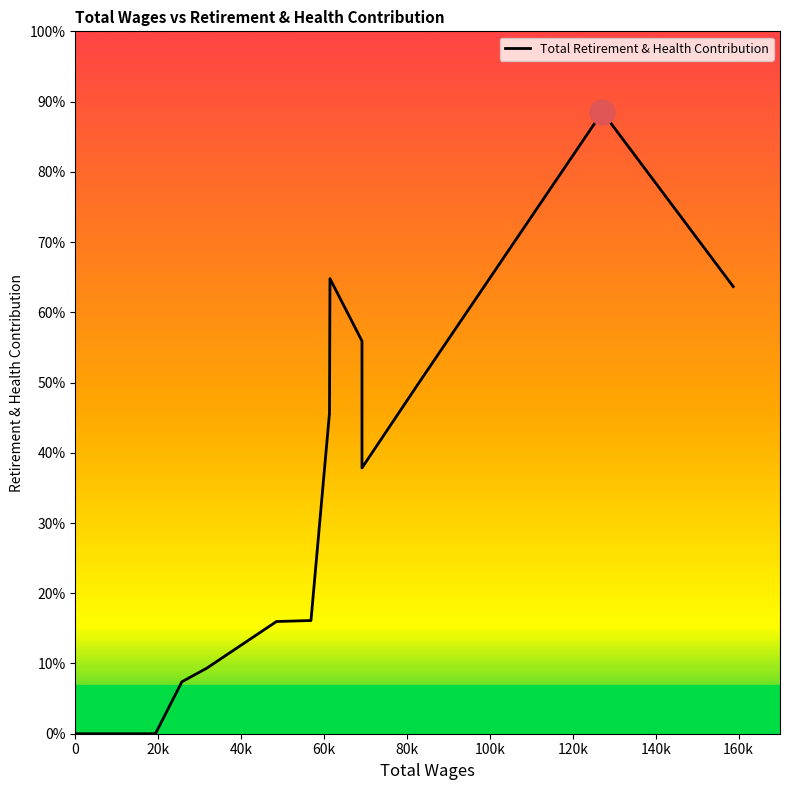

Does the chart display data point markers on the line(s)?

No